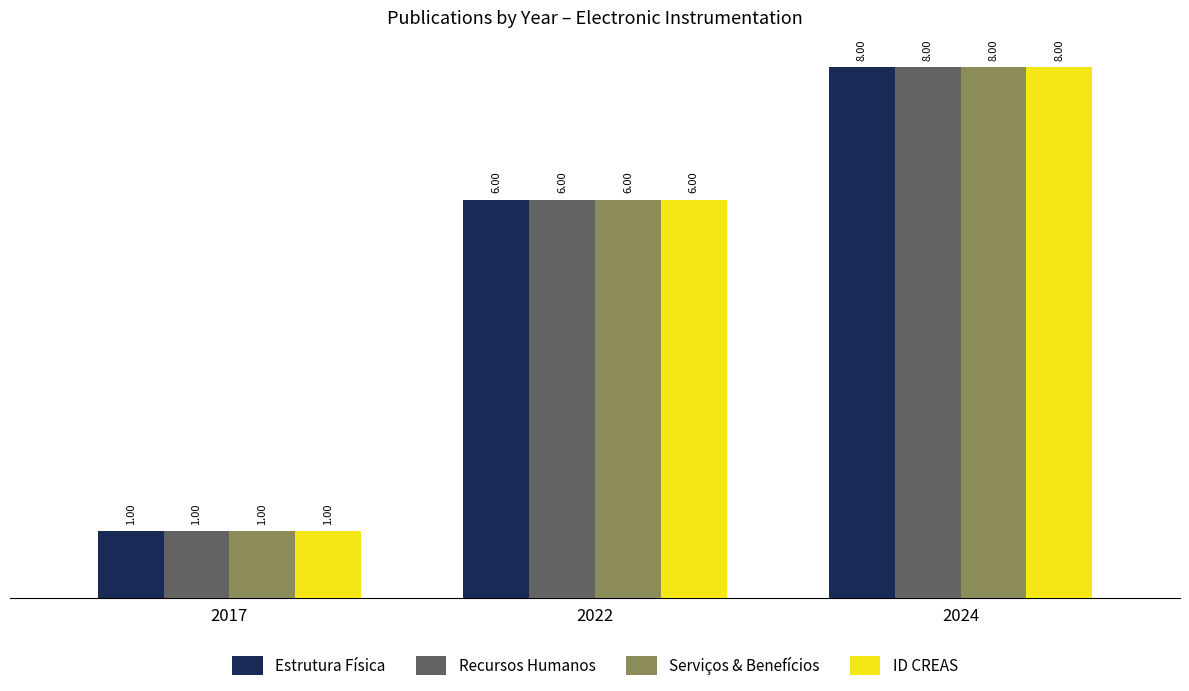

At which label does ID CREAS reach its peak?

2024